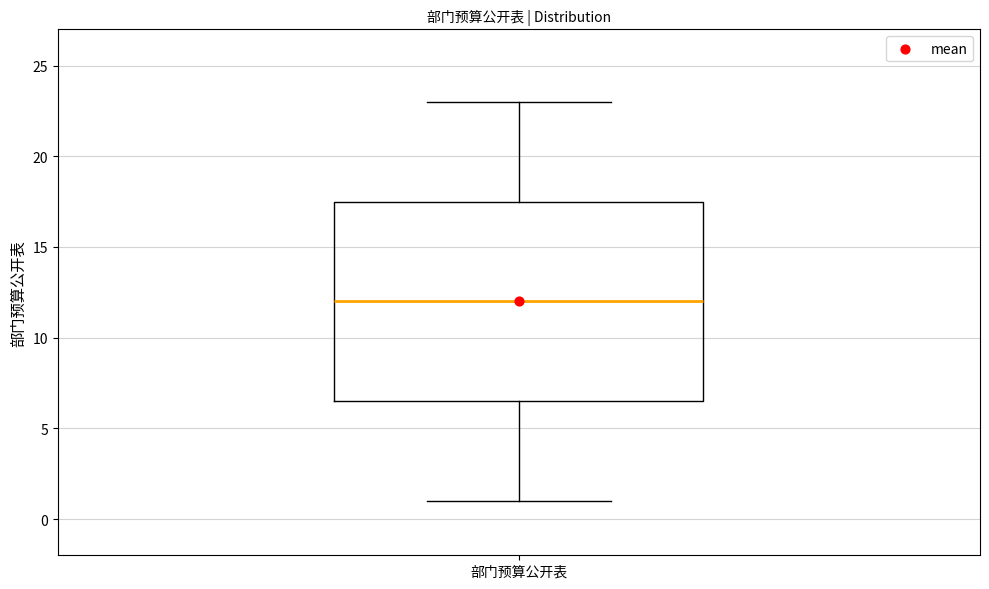

Read this box plot against the y-axis: the position of the median line, the range covered by the box, and the ends of both whiskers. The values are not printed on the chart, so give them approximately, as read against the axis.

median 12.0, box 6.5 to 17.5, whiskers 1.0 to 23.0